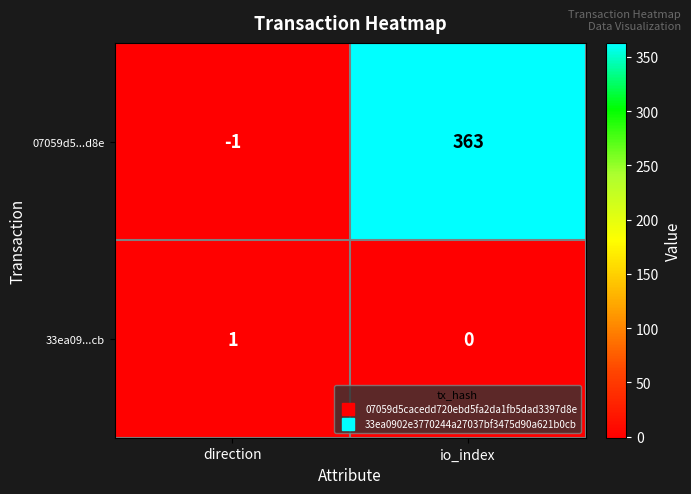

List the series in order of their overall mean, highest first.

07059d5...d8e, 33ea09...cb